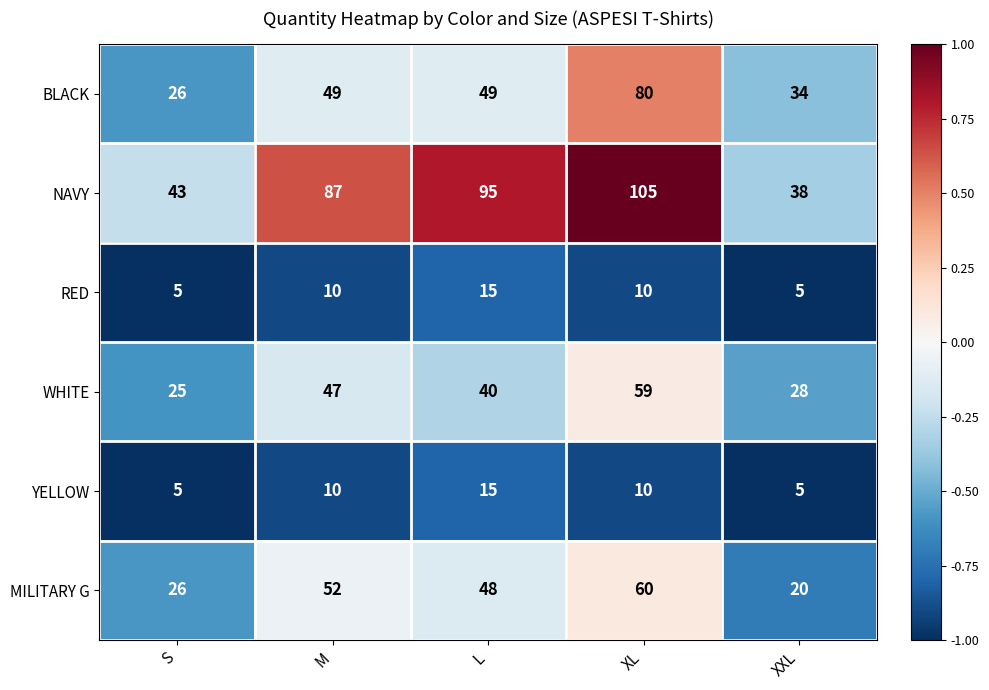

Count the RED values in the range 5 to 10.

4